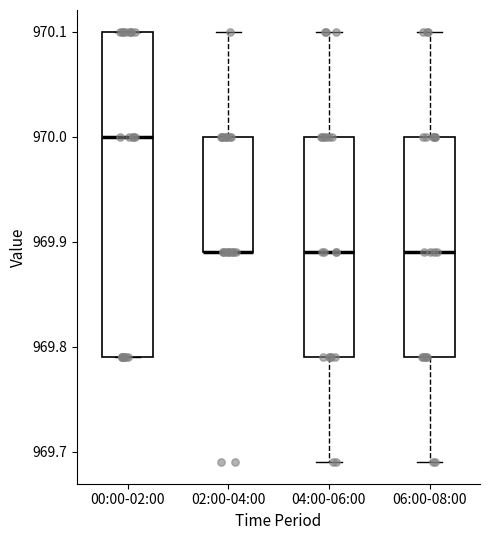

Comparing the boxes themselves (not the whiskers), which one is the tallest?

00:00-02:00